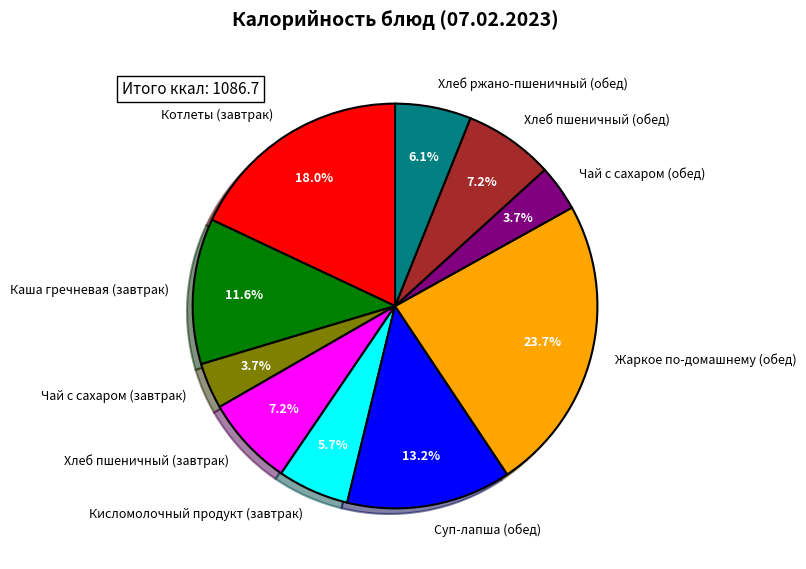

What percentage is NOT represented by Суп-лапша (обед)?

86.8%